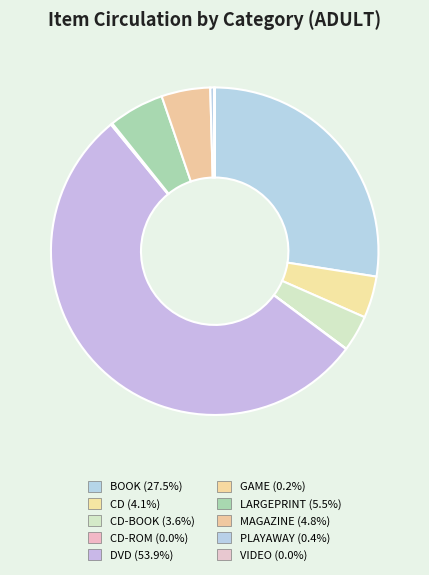

What is the largest slice in the pie chart?

DVD